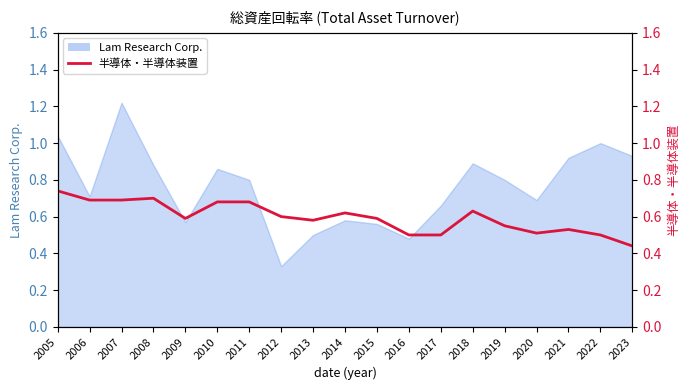

Reading left to right, extract all data points from this chart.

0.7	0.7	0.7	0.7	0.6	0.7	0.7	0.6	0.6	0.6	0.6	0.5	0.5	0.6	0.6	0.5	0.5	0.5	0.4